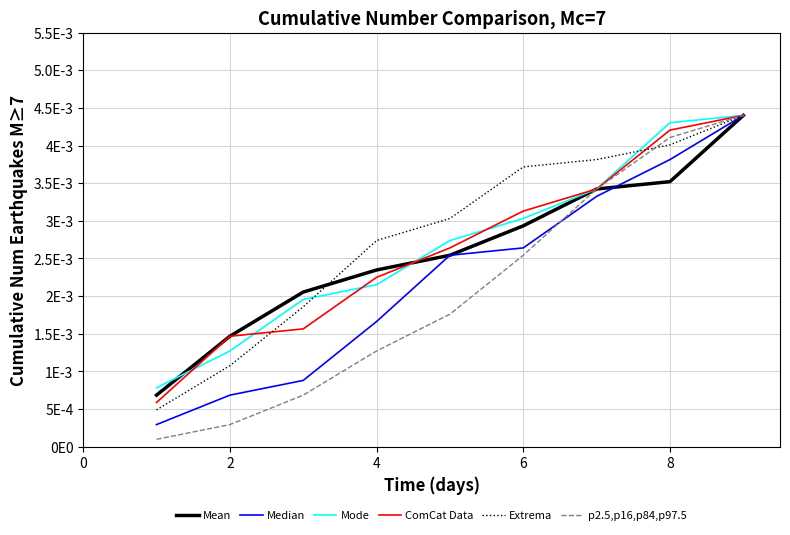

What are all the series names shown in the legend?

Mean, Median, Mode, ComCat Data, Extrema, p2.5,p16,p84,p97.5